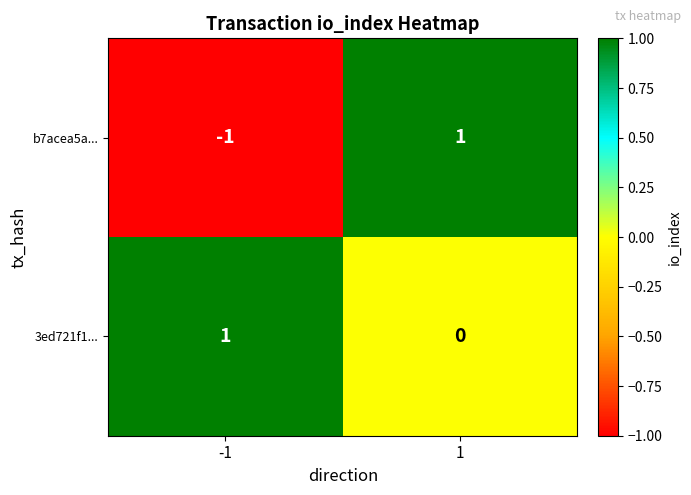

Which series has the largest range (max minus min)?

b7acea5a...